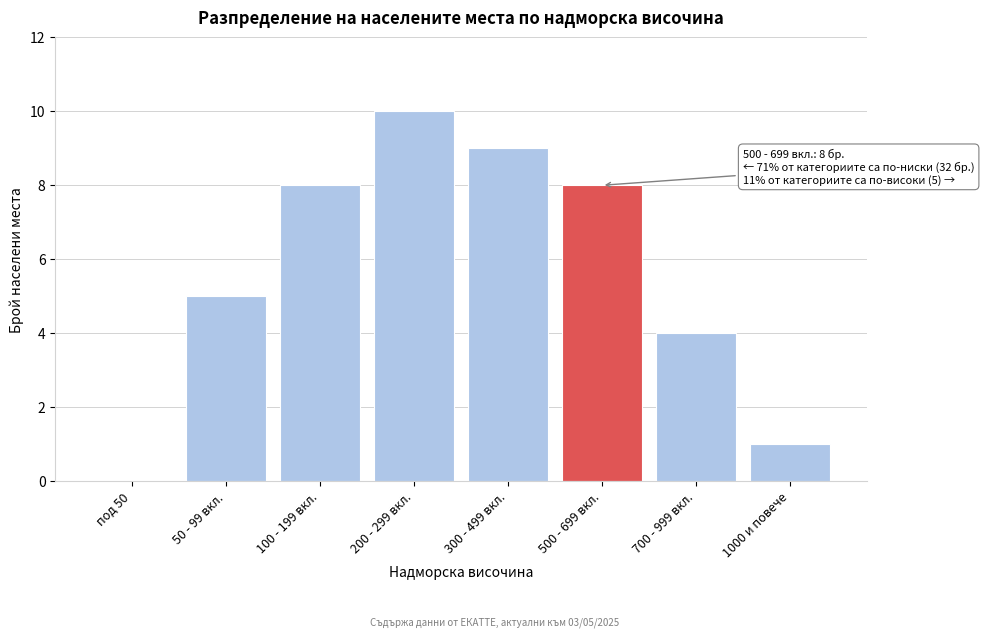

Reading left to right, extract all data points from this chart.

под 50=0	50 - 99 вкл.=5	100 - 199 вкл.=8	200 - 299 вкл.=10	300 - 499 вкл.=9	500 - 699 вкл.=8	700 - 999 вкл.=4	1000 и повече=1